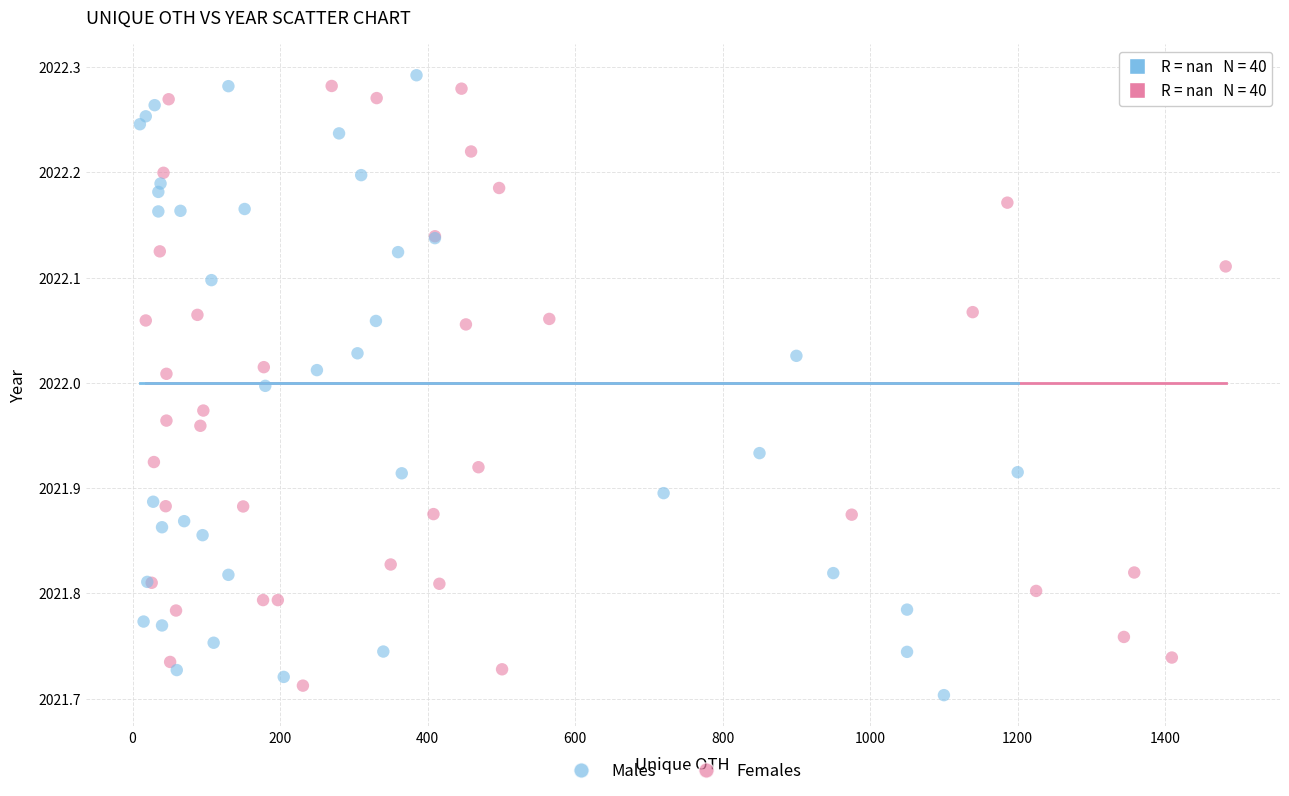

What are all the series names shown in the legend?

Males, Females